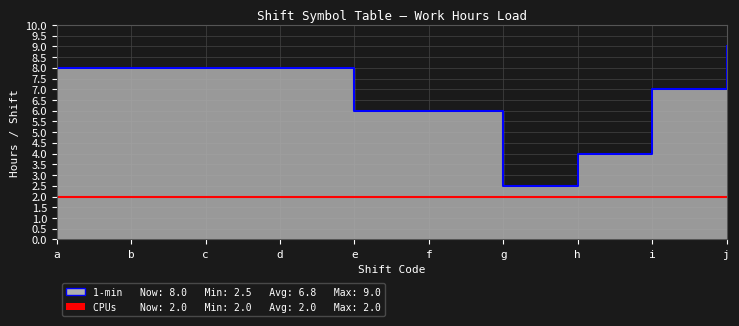

The value at e is 3.8. True or false?

False